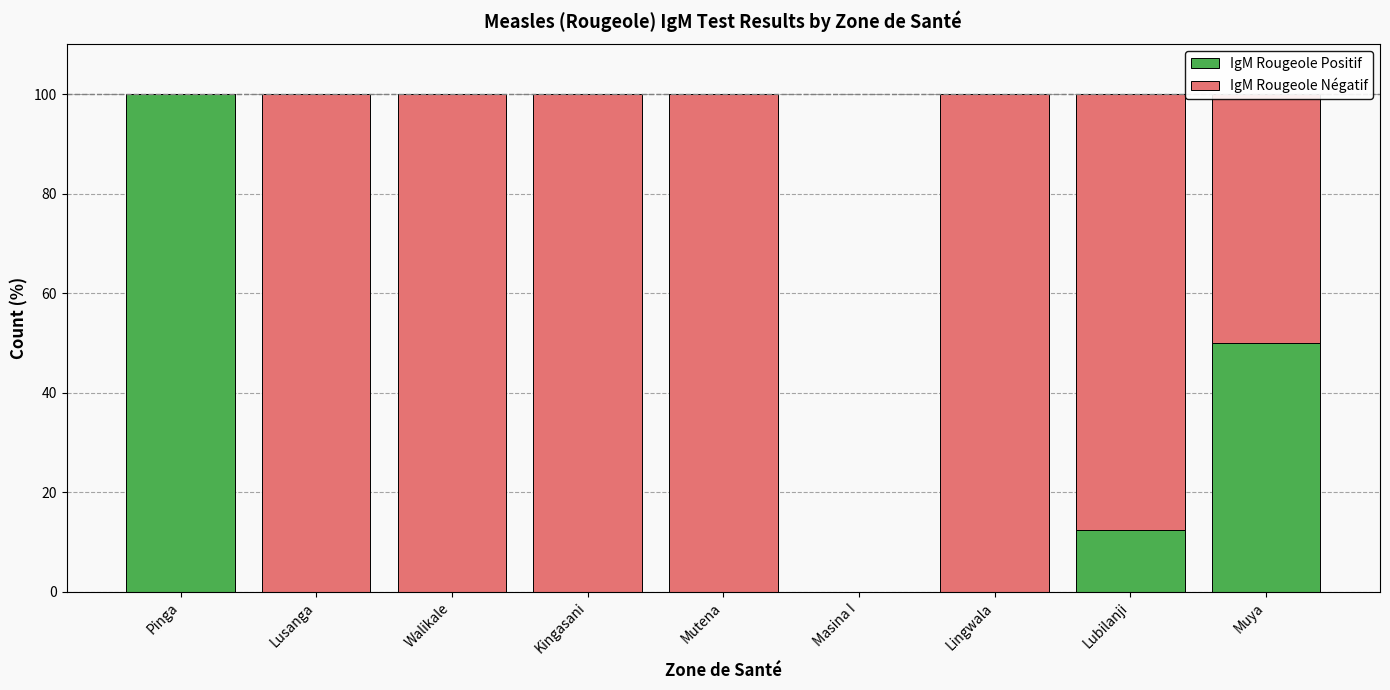

What is the total value across all series at Walikale?

100.0